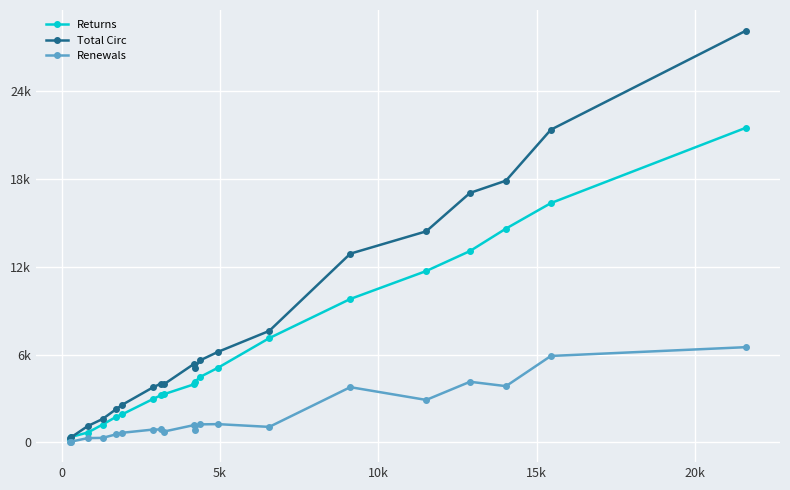

What are all the series names shown in the legend?

Returns, Total Circ, Renewals